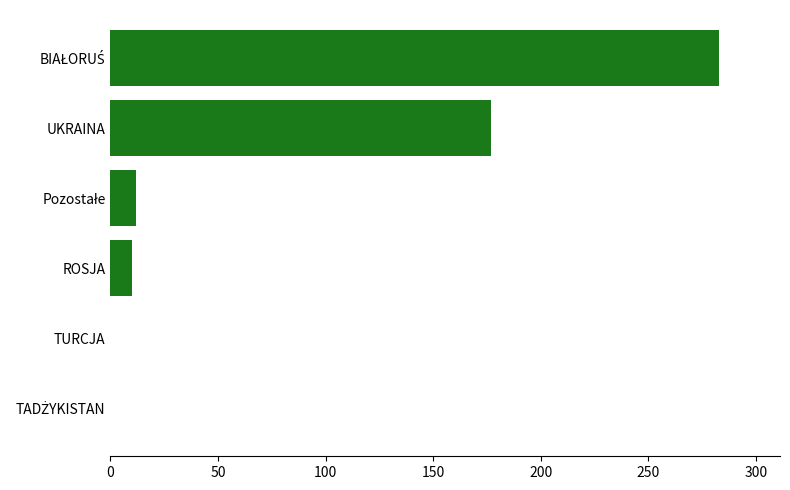

The value at TURCJA is 0. True or false?

True